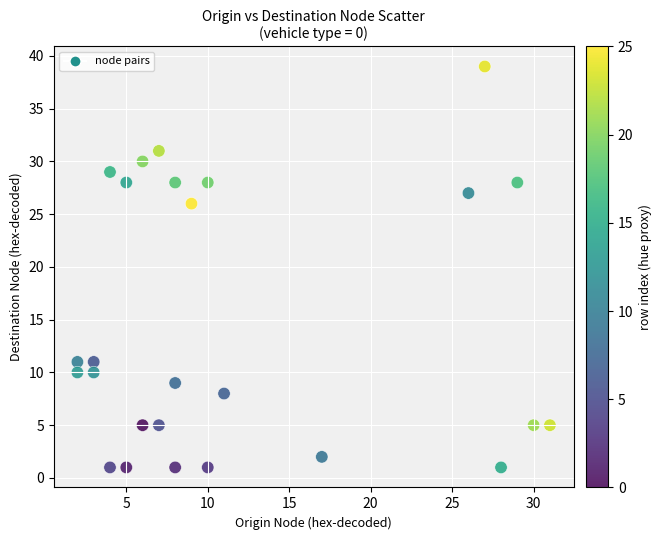

What is the range of X values (max minus min)?

29